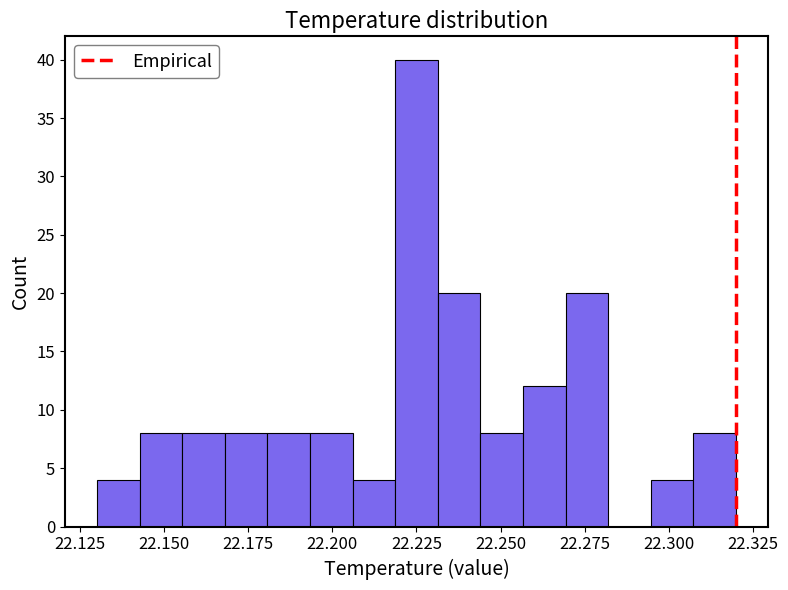

Around what value on the x-axis is the tallest bar? Give the approximate position of its centre, as read against the axis.

22.225